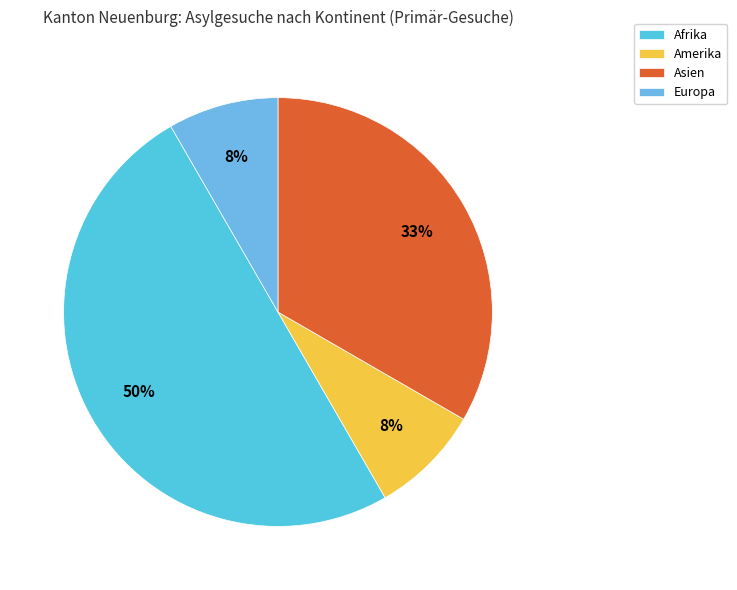

How many slices are in this pie chart?

4